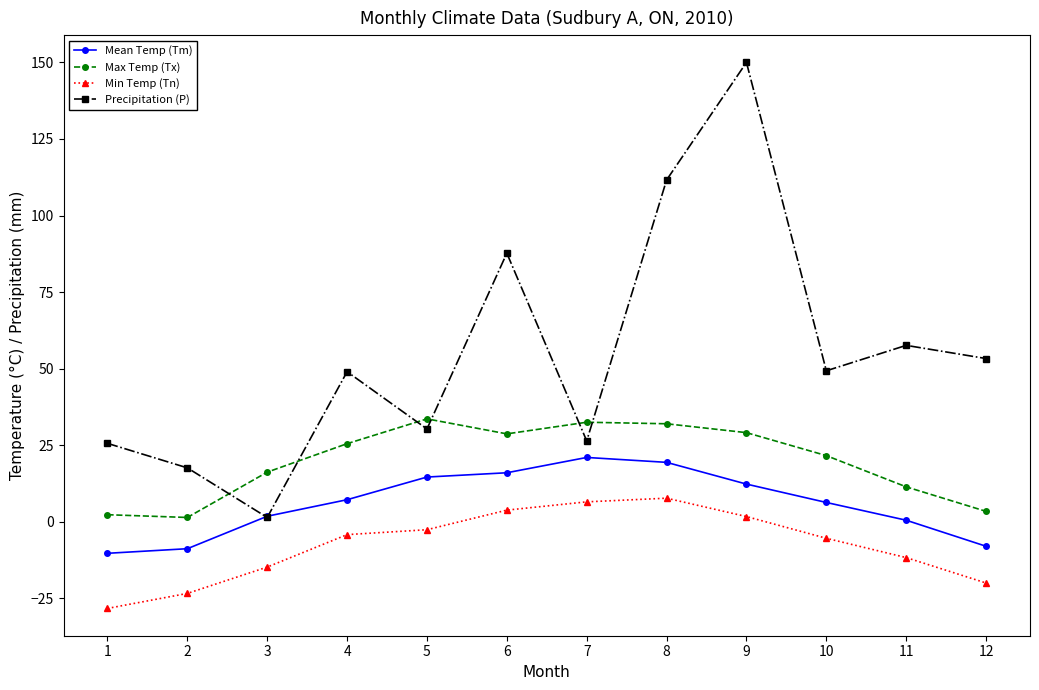

The Max Temp (Tx) series shows 2.3 at 1. True or false?

True